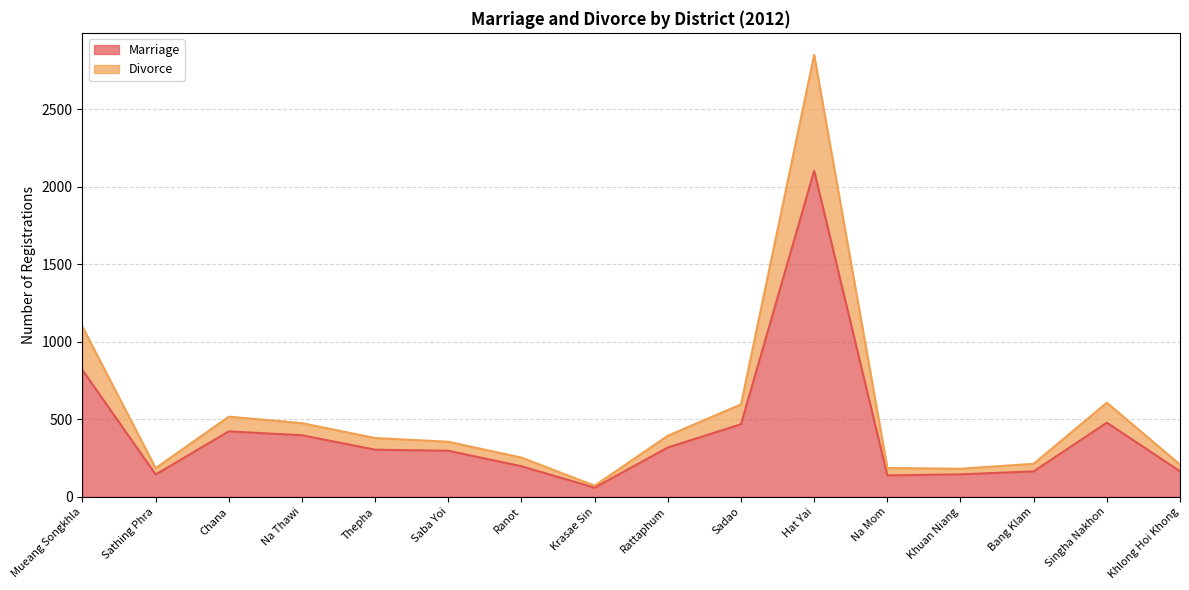

What is the maximum value for Marriage?

2102